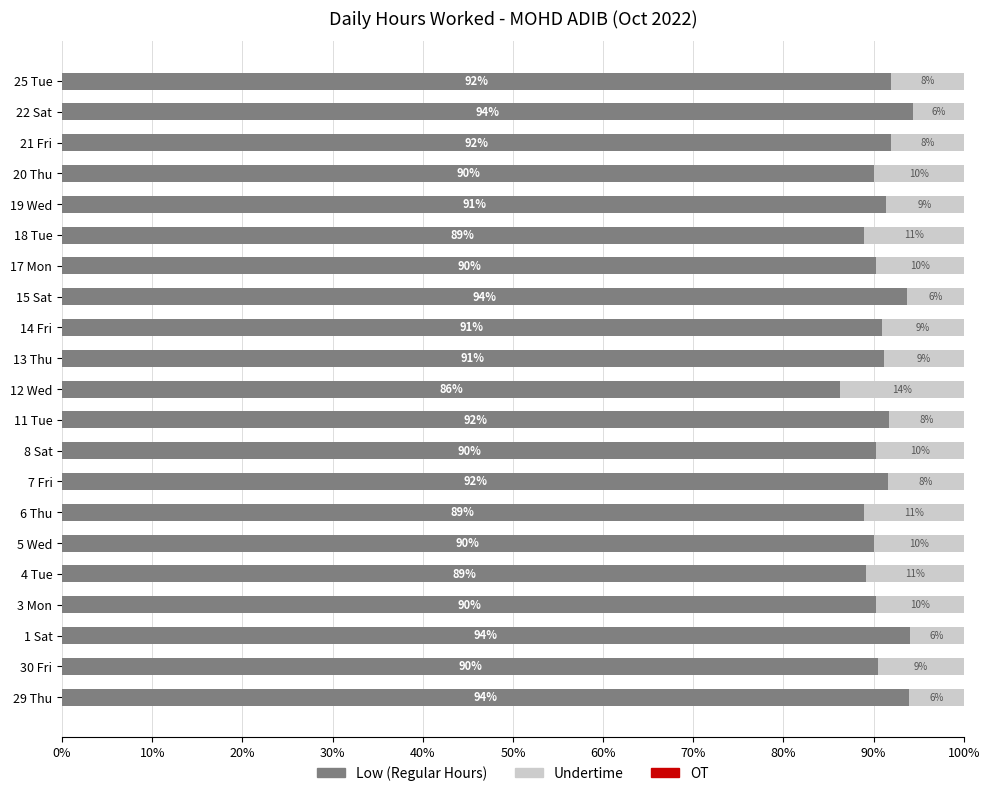

What is the average value of the Low (Regular Hours) series?

91.0